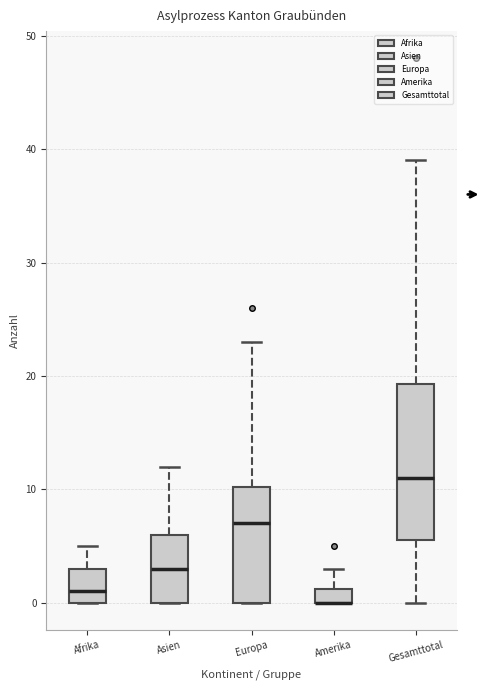

Where is the lower edge of the box for Europa on the y-axis? The values are not printed on the chart, so give them approximately, as read against the axis.

0